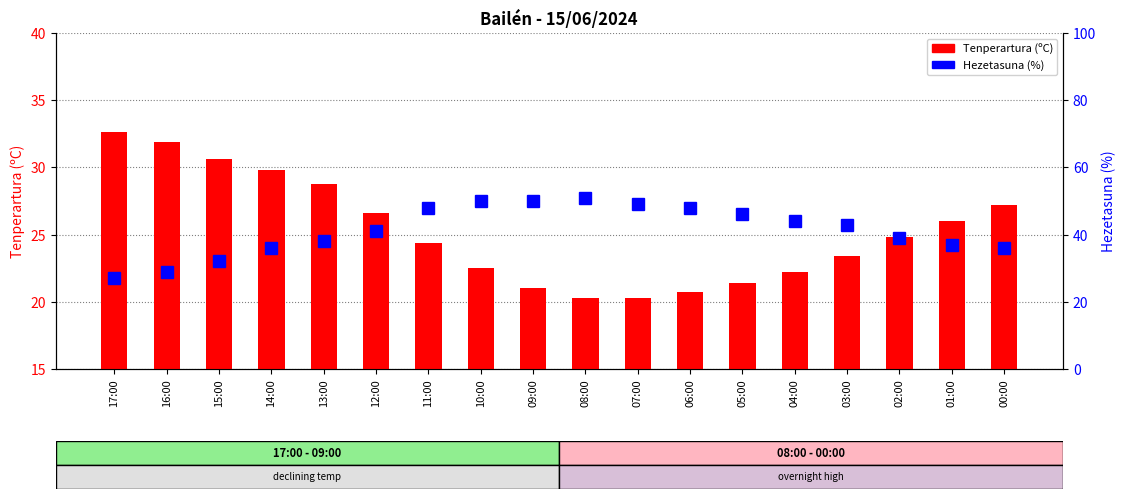

How many groups of bars are there?

18